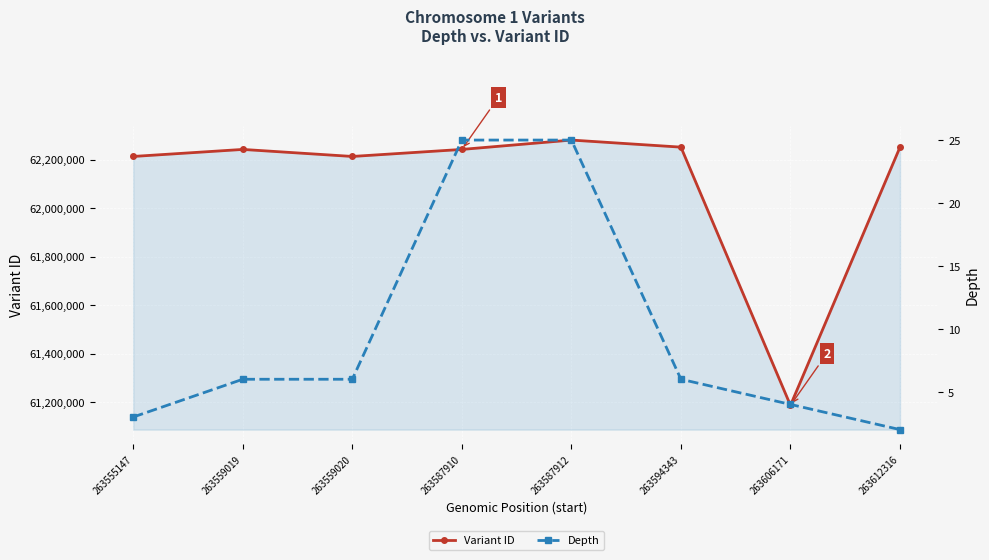

Where is Depth nearest to the value 13?

263559019